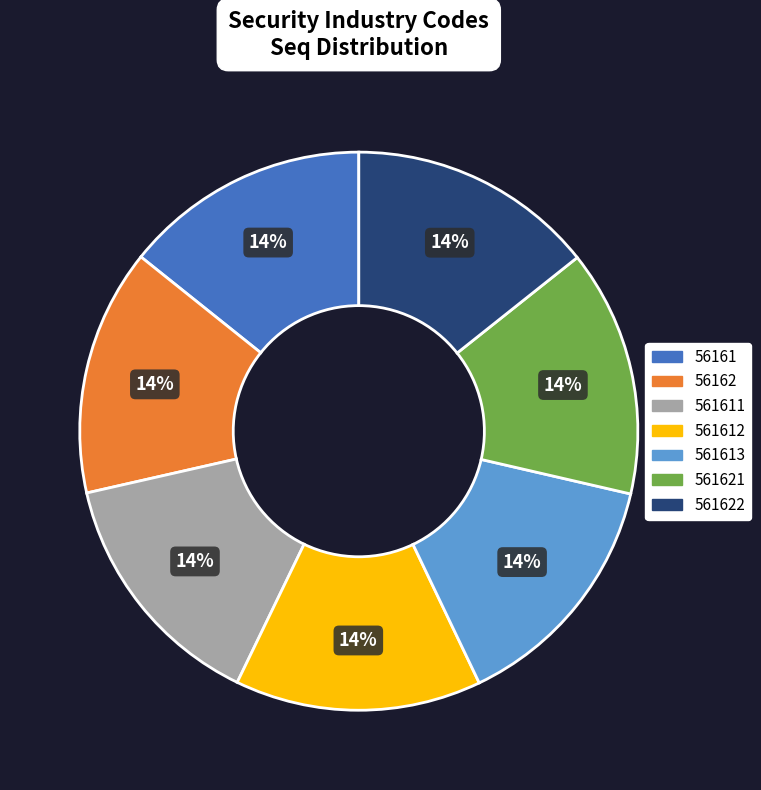

Do 561611 and 56162 together represent more than half of the pie?

No